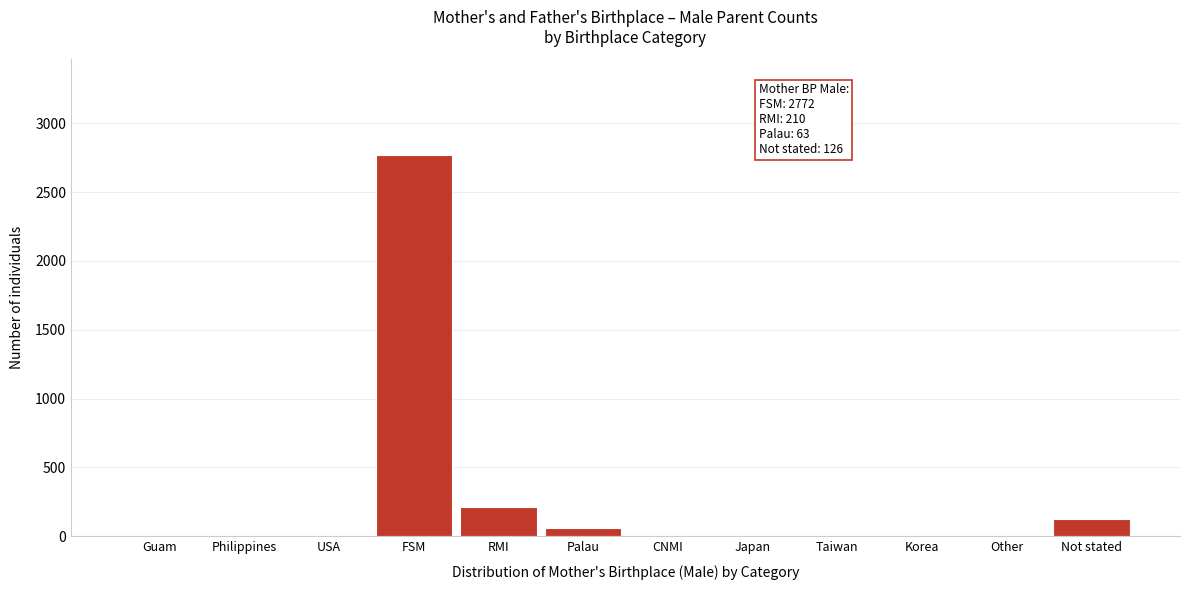

Reading right to left, transcribe all the data shown in this chart.

Not stated=126	Other=0	Korea=0	Taiwan=0	Japan=0	CNMI=0	Palau=63	RMI=210	FSM=2772	USA=0	Philippines=0	Guam=0